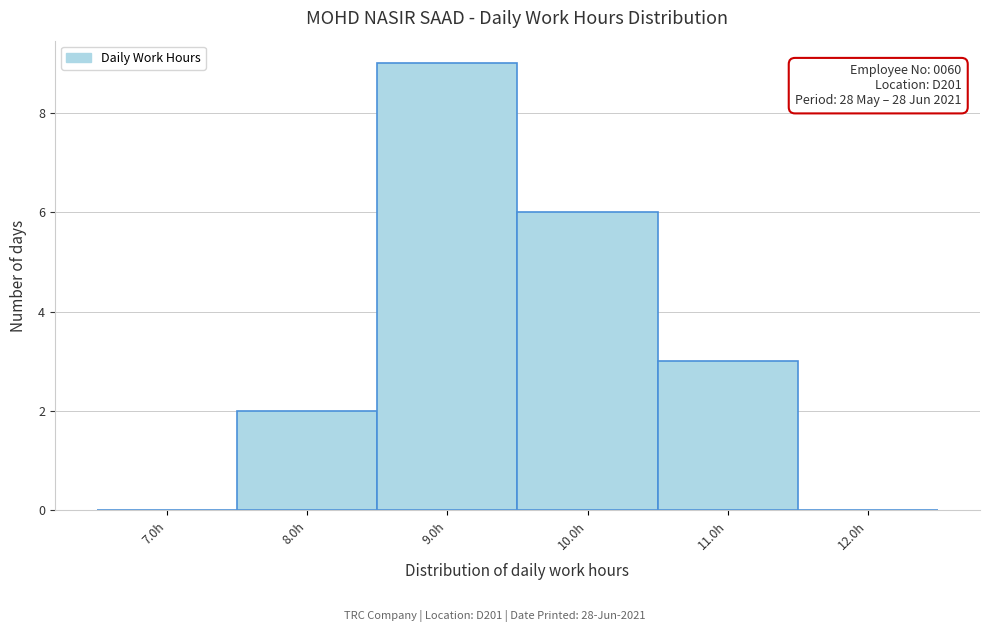

Which category has the highest value across all series?

9.0h